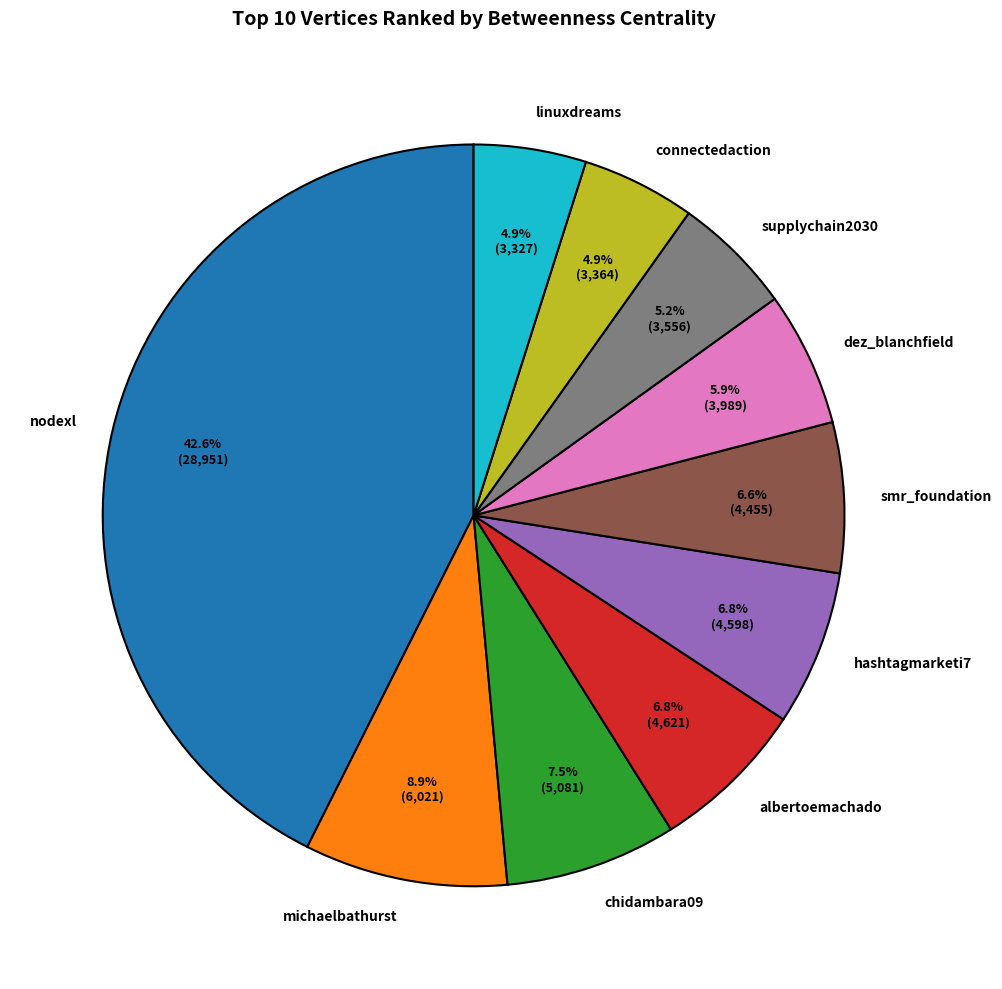

Is the sum of connectedaction and michaelbathurst greater than half?

No